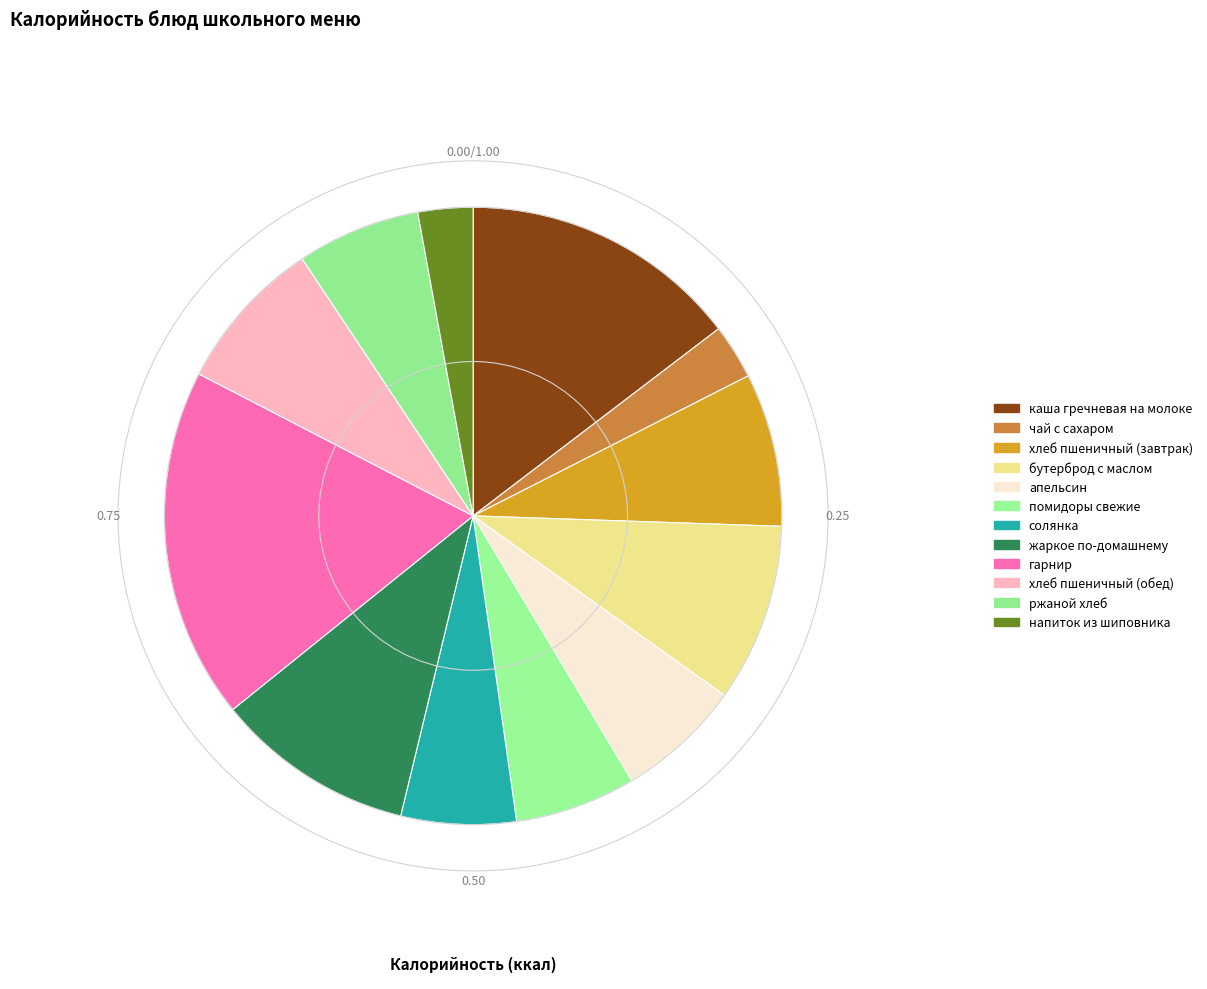

Is it true that хлеб пшеничный (обед) is 1% of the pie?

False